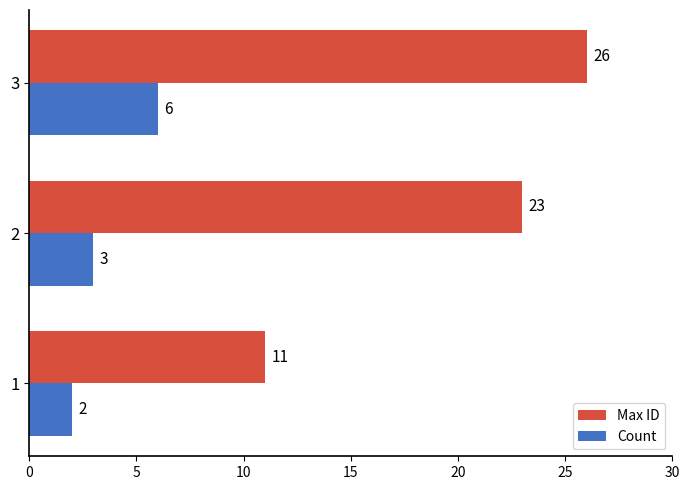

What is the sum of all Count values?

11